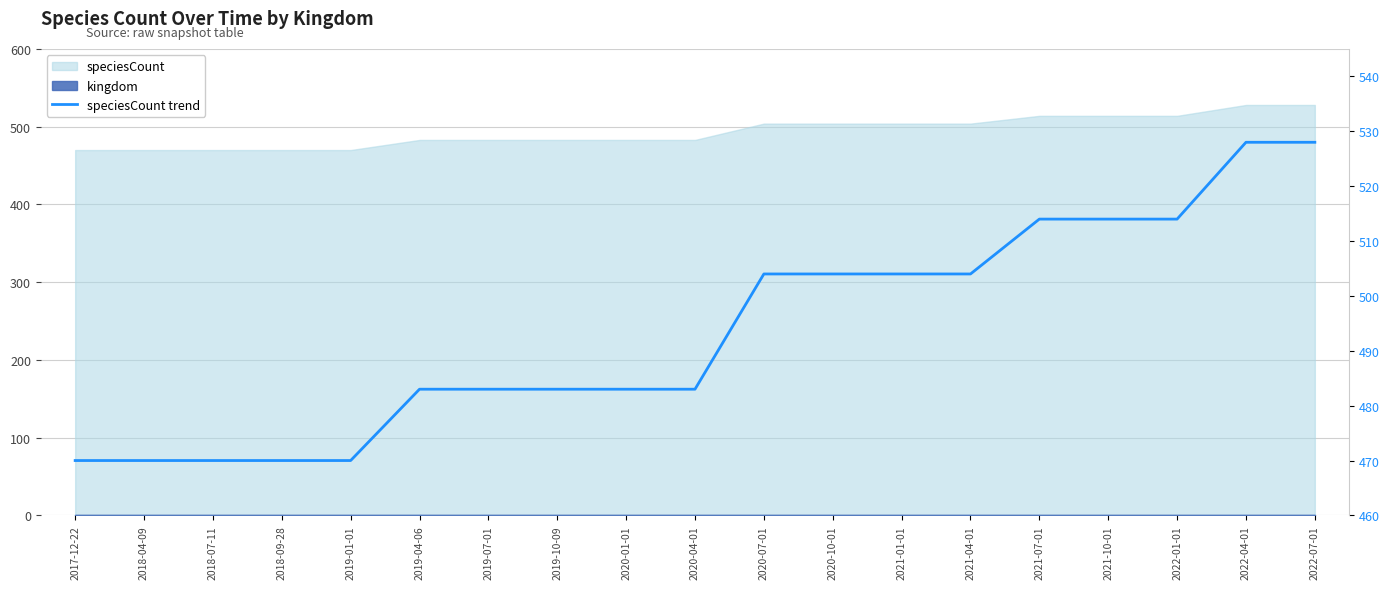

List the labels in order of value, smallest first.

2017-12-22, 2018-04-09, 2018-07-11, 2018-09-28, 2019-01-01, 2019-04-06, 2019-07-01, 2019-10-09, 2020-01-01, 2020-04-01, 2020-07-01, 2020-10-01, 2021-01-01, 2021-04-01, 2021-07-01, 2021-10-01, 2022-01-01, 2022-04-01, 2022-07-01